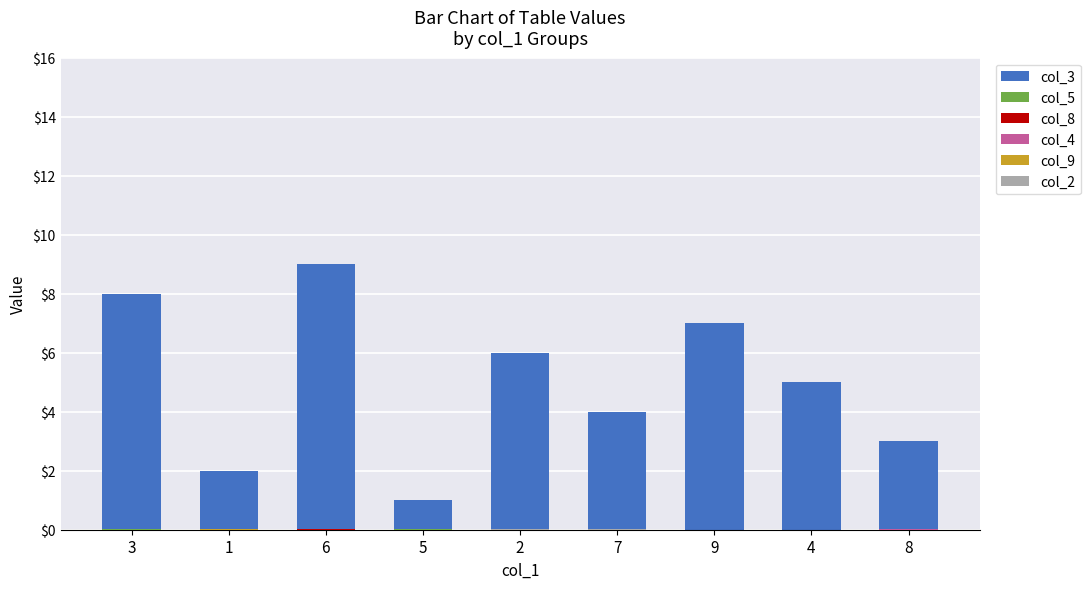

Which series has the largest total across all categories?

col_3